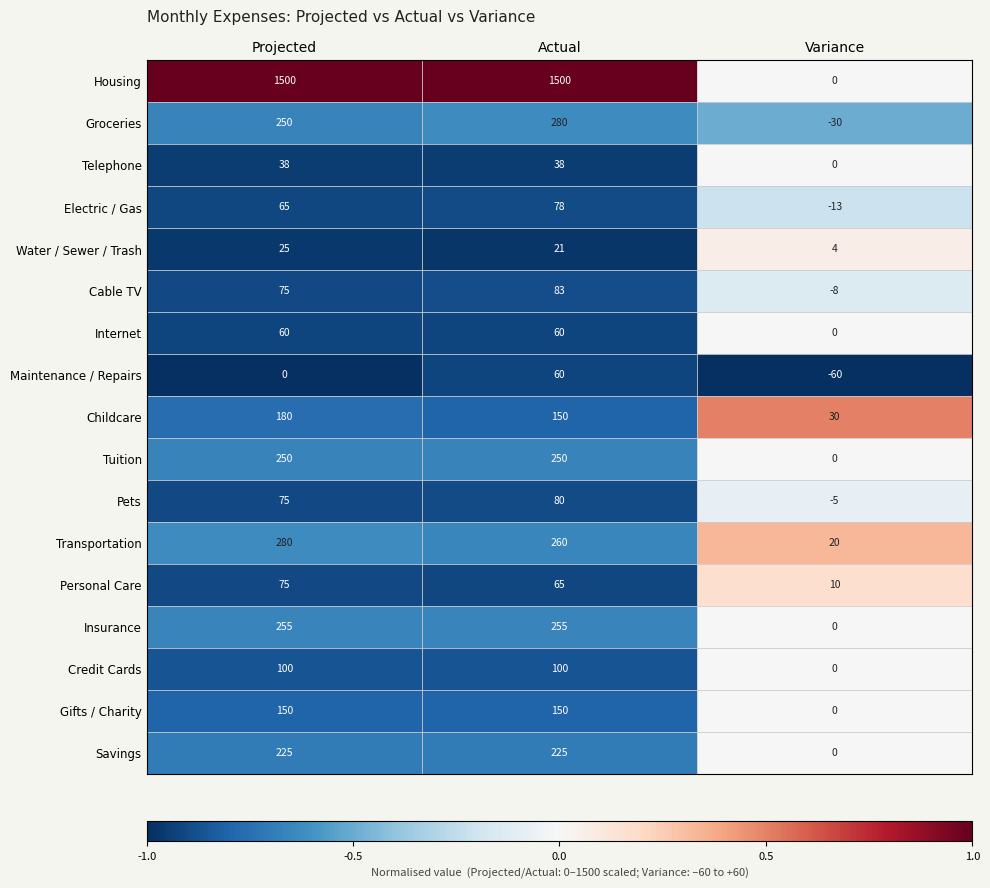

Rank the categories by Transportation value from lowest to highest.

Variance, Actual, Projected